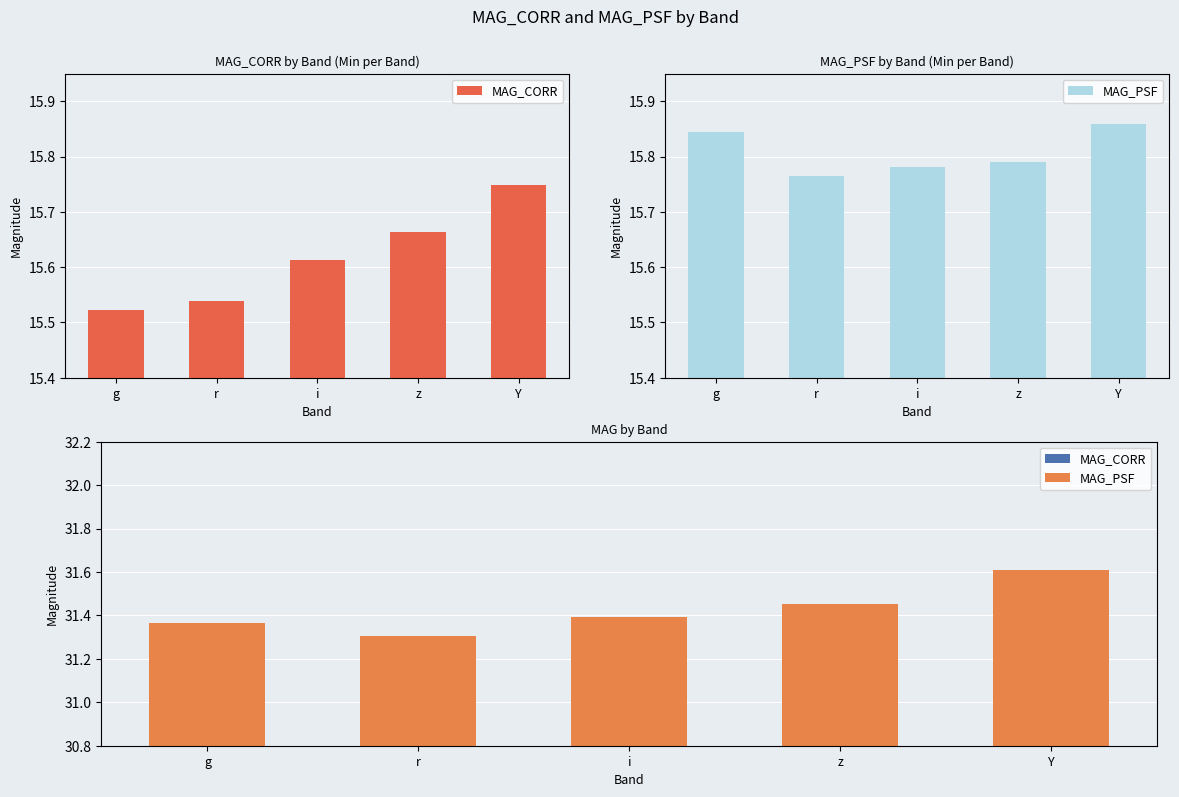

What are all the series names shown in the legend?

MAG_CORR, MAG_PSF